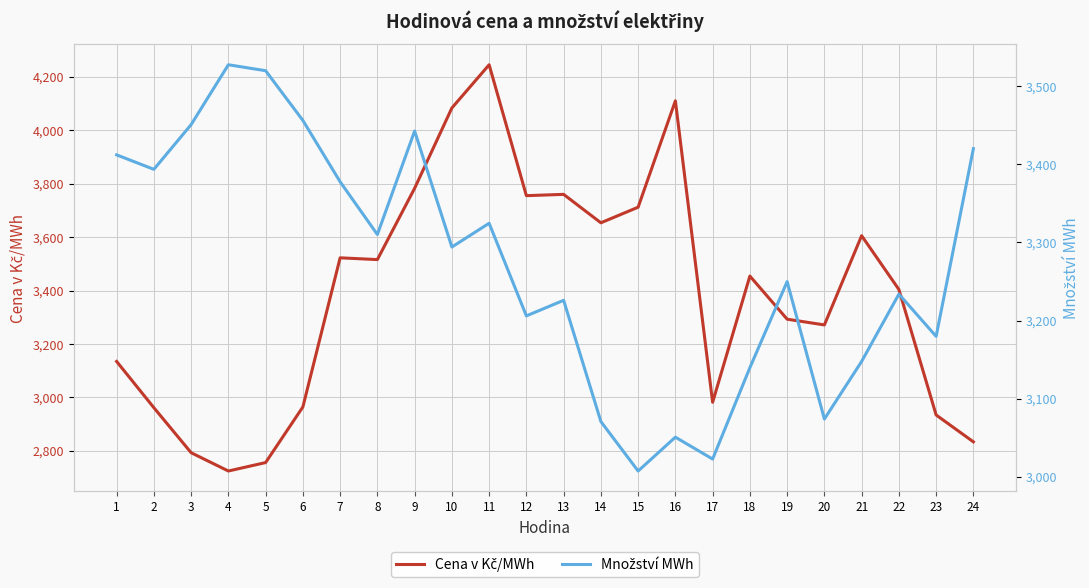

At which label does Množství MWh first exceed 3294?

1